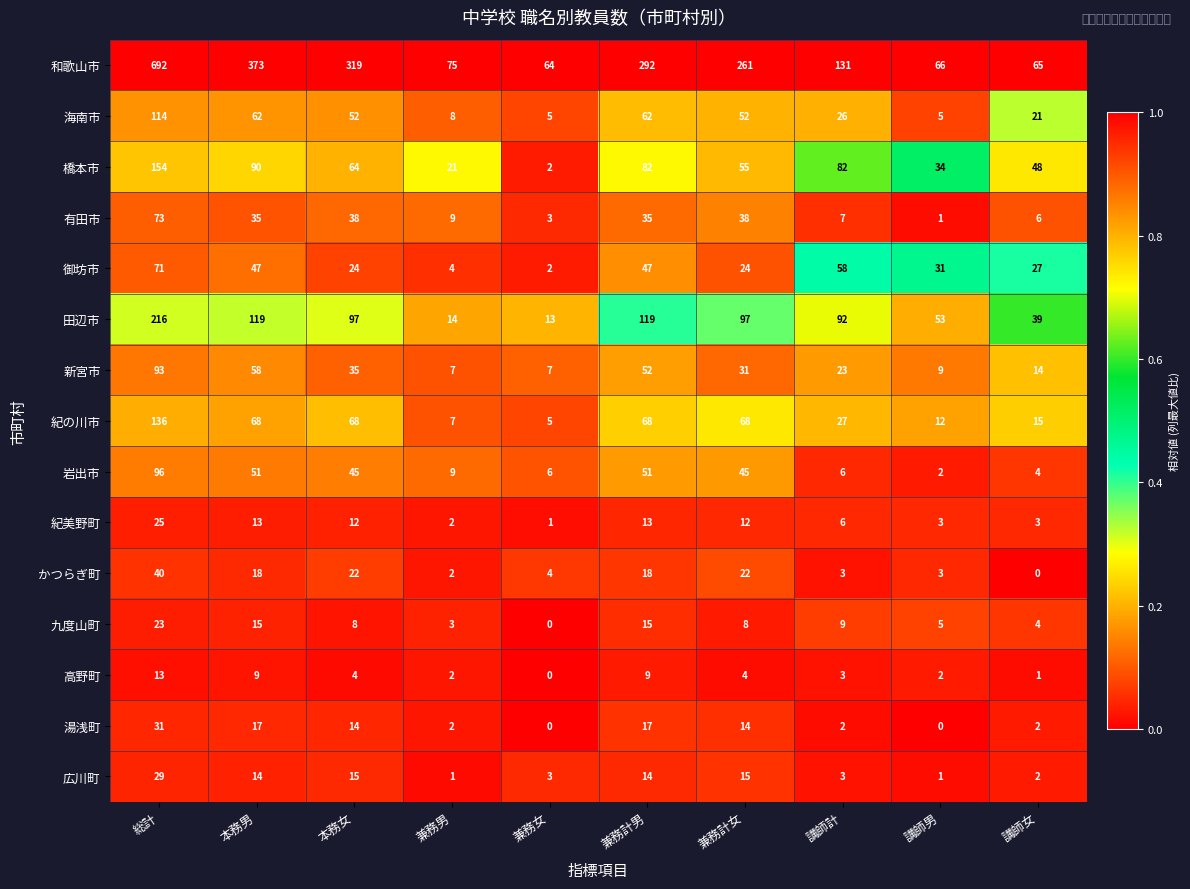

At which label is 九度山町 closest to 11?

講師計